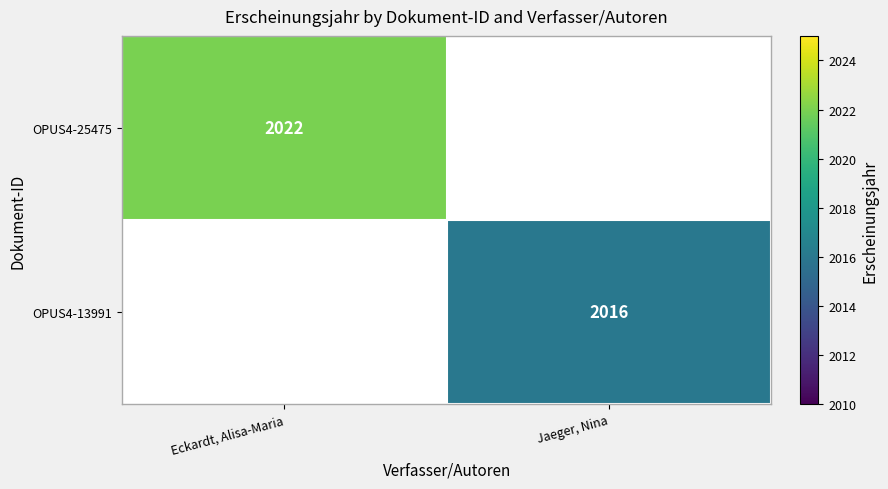

The value of OPUS4-25475 at Eckardt, Alisa-Maria is 2913. True or false?

False